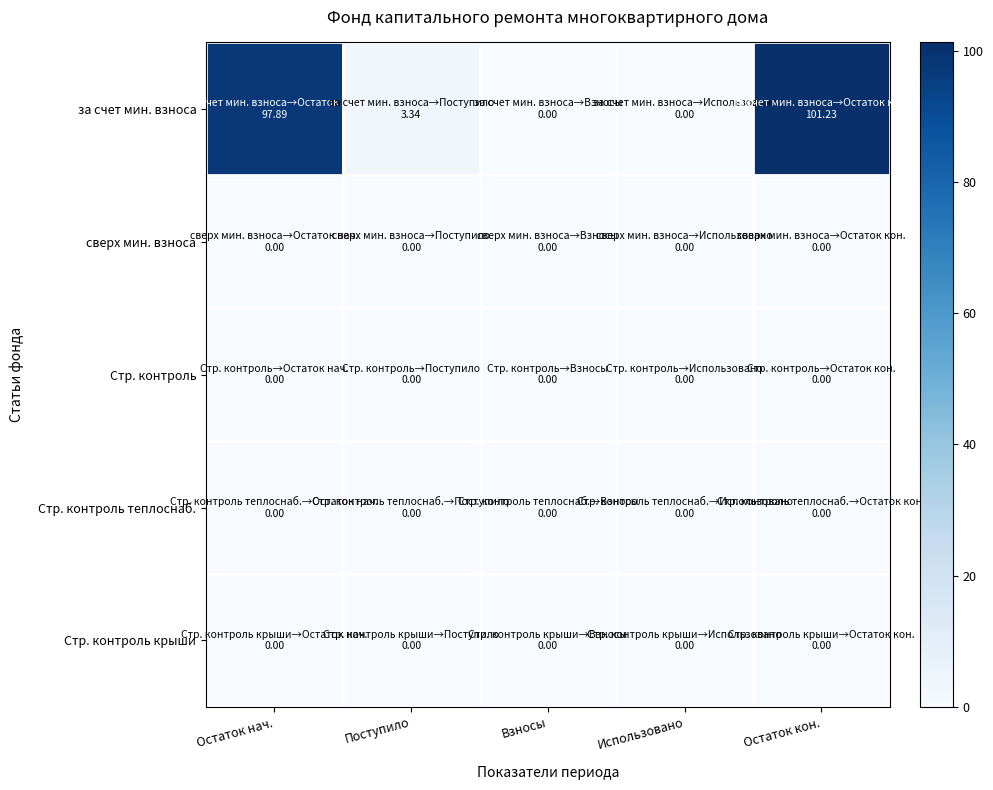

What is the total value across all series at Поступило?

3.3